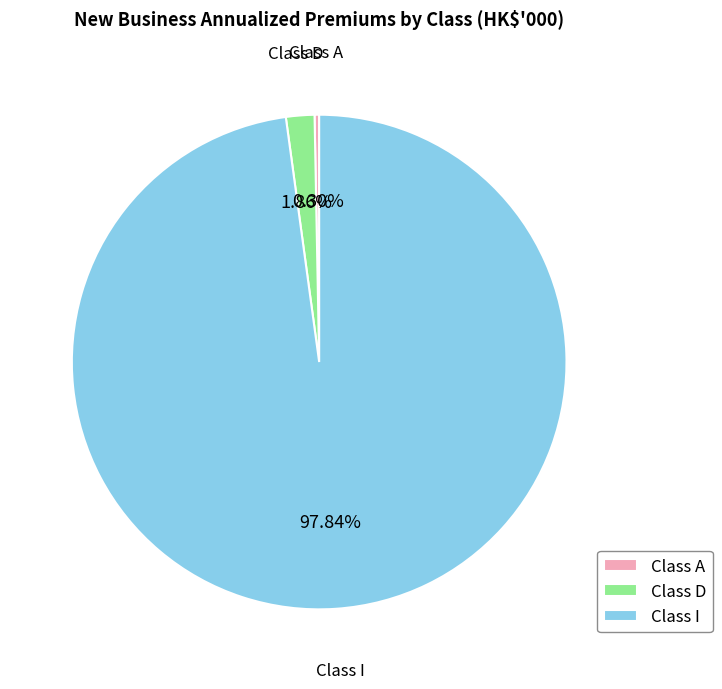

To the nearest percent, what is the average slice percentage?

33%